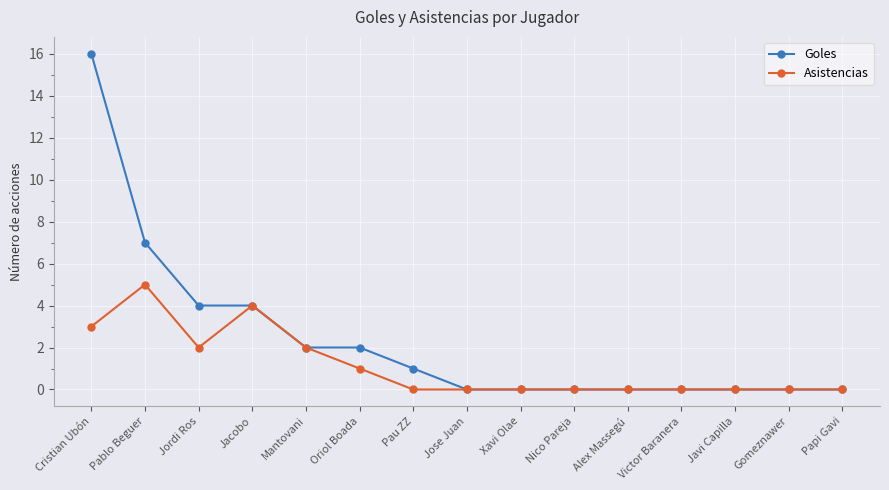

Reading right to left, transcribe all the data shown in this chart.

Goles: Papi Gavi=0	Gomeznawer=0	Javi Capilla=0	Victor Baranera=0	Alex Massegú=0	Nico Pareja=0	Xavi Olae=0	Jose Juan=0	Pau ZZ=1	Oriol Boada=2	Mantovani=2	Jacobo=4	Jordi Ros=4	Pablo Beguer=7	Cristian Ubón=16
Asistencias: Papi Gavi=0	Gomeznawer=0	Javi Capilla=0	Victor Baranera=0	Alex Massegú=0	Nico Pareja=0	Xavi Olae=0	Jose Juan=0	Pau ZZ=0	Oriol Boada=1	Mantovani=2	Jacobo=4	Jordi Ros=2	Pablo Beguer=5	Cristian Ubón=3